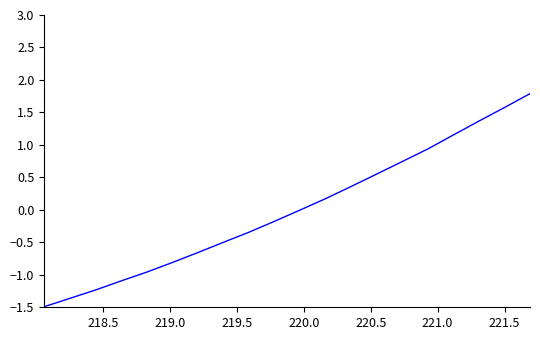

What is the smallest value displayed?

-1.5